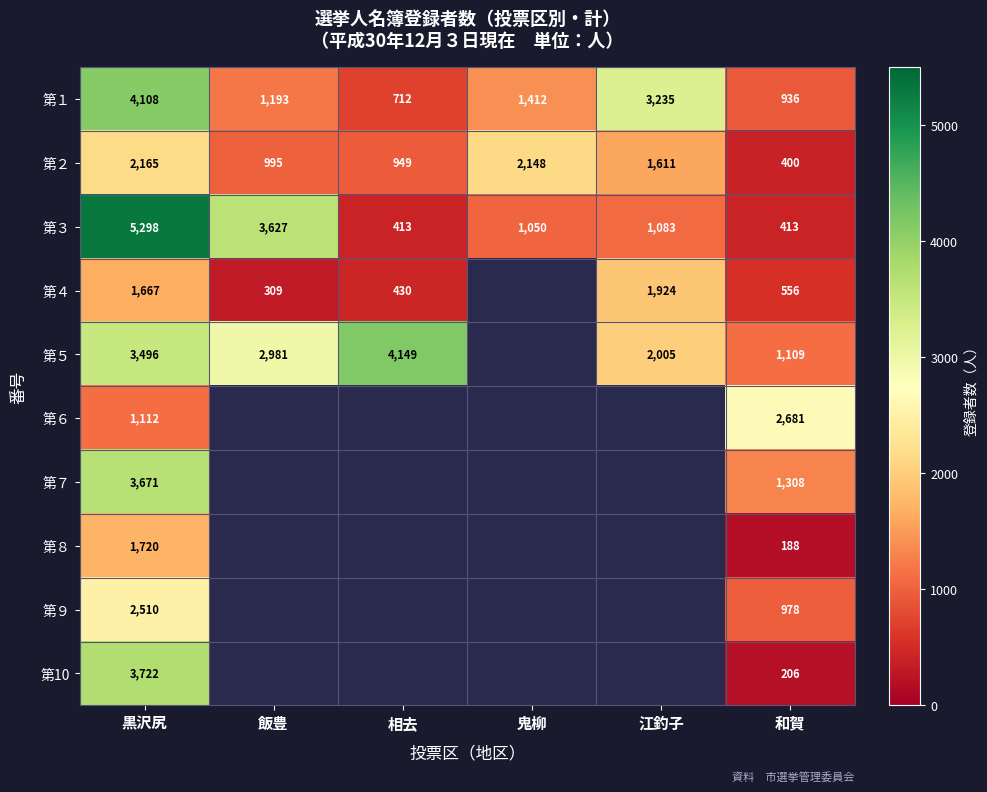

True or false: 第６ has a value of 1112 at 黒沢尻.

True